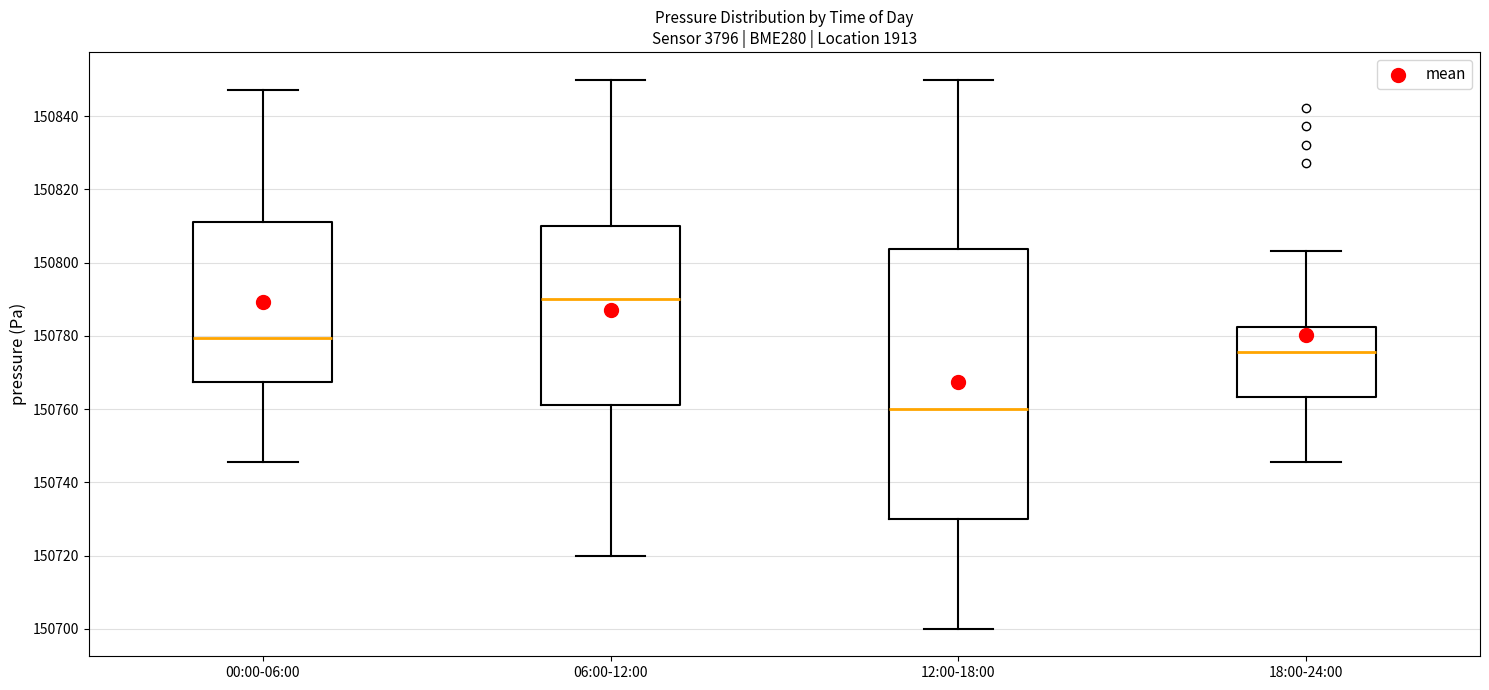

Which box's median line is the highest?

06:00-12:00